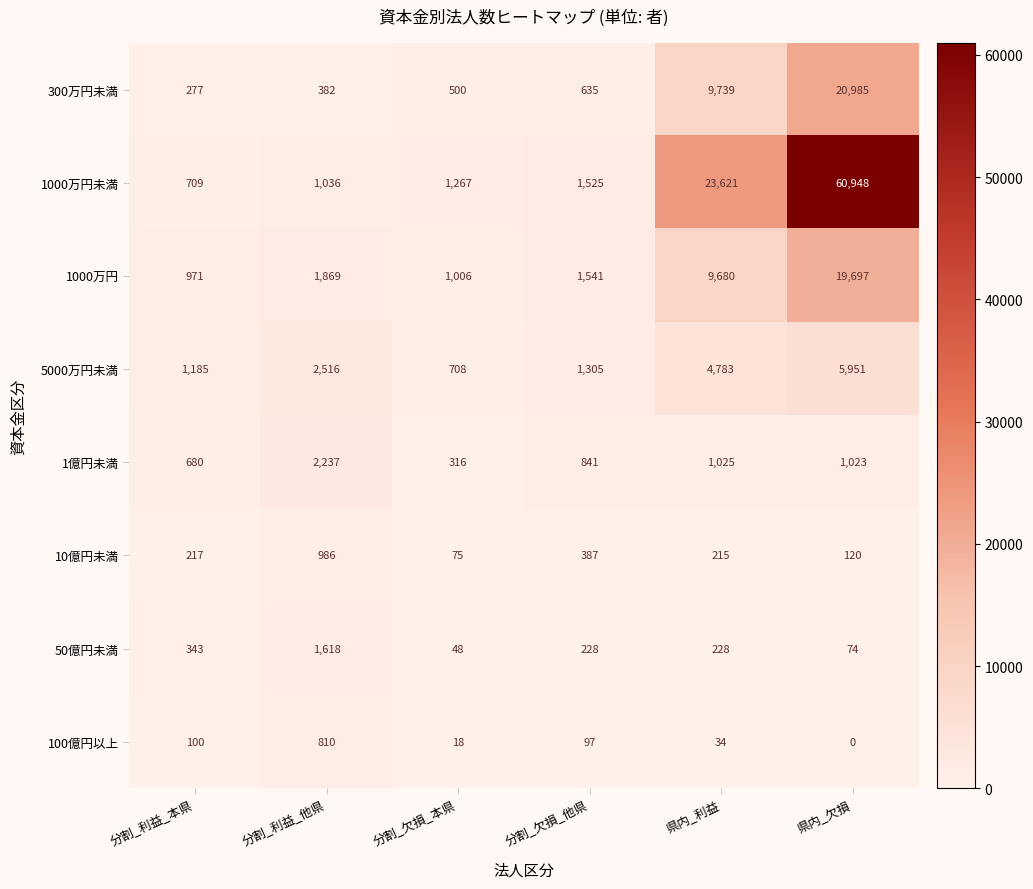

What is the sum of the 300万円未満 values at 県内_欠損 and 分割_利益_本県?

21262